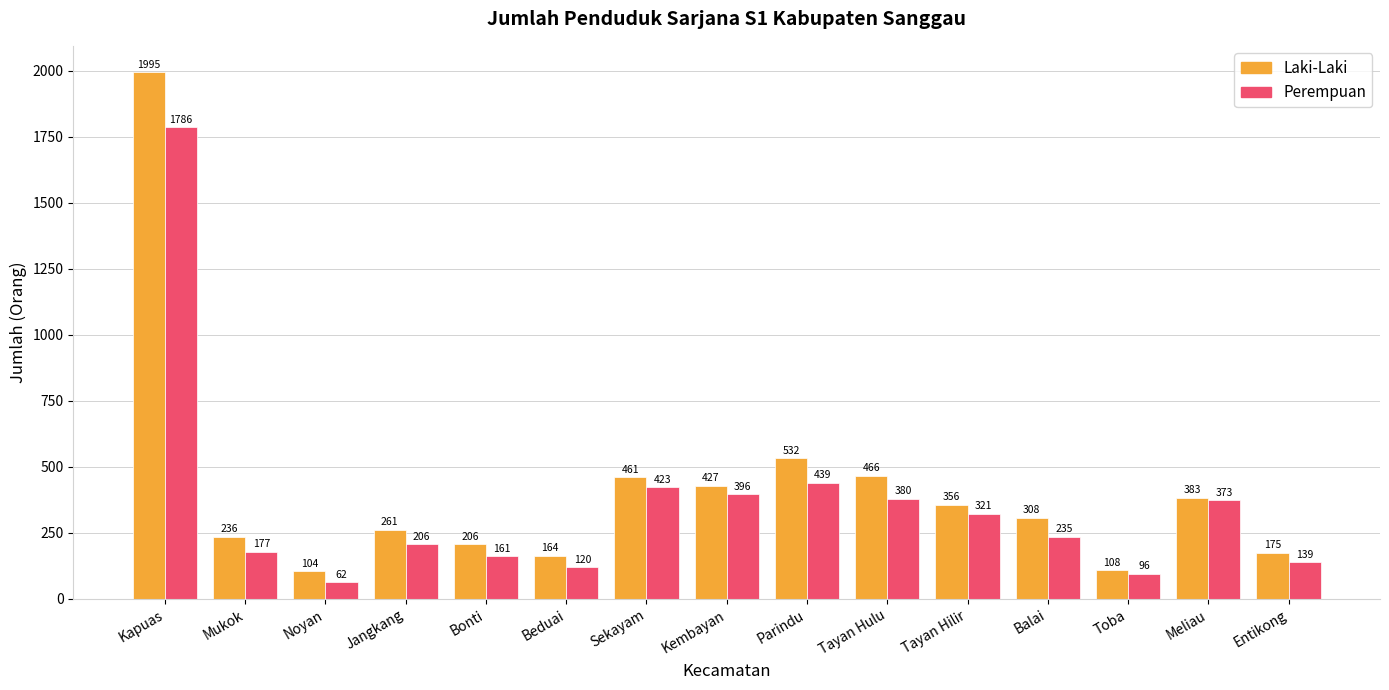

What is the highest value of the Perempuan series?

1786